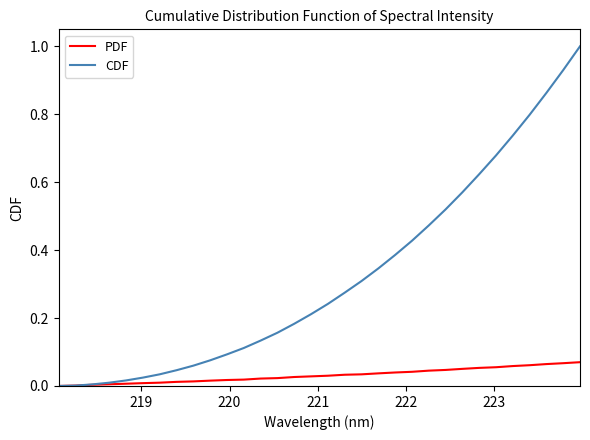

Which series has the largest total across all categories?

CDF